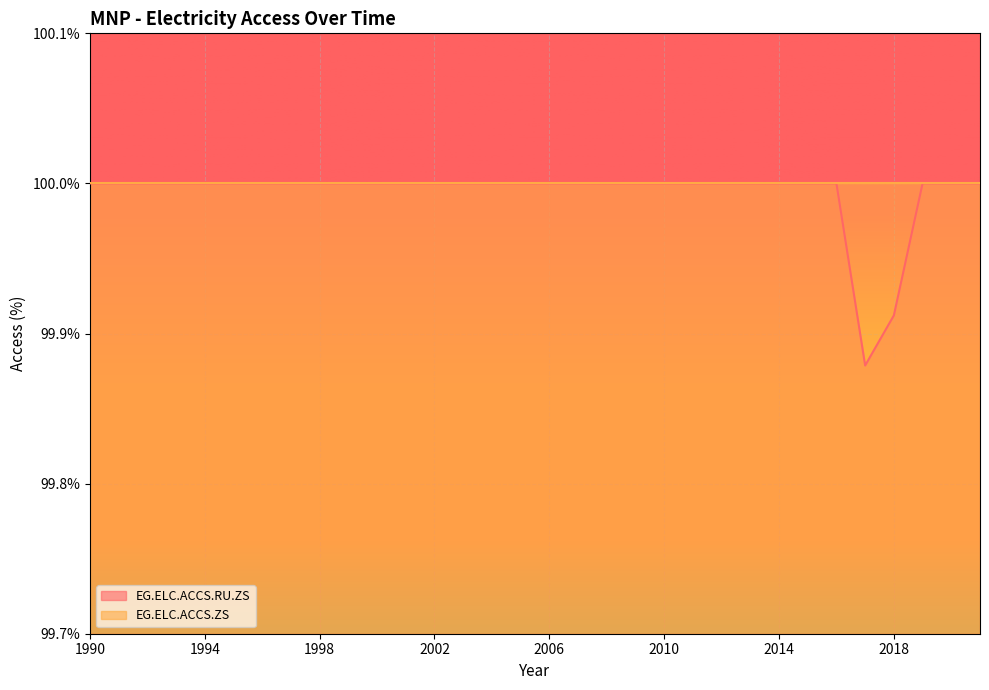

Count the values in the range 100 to 101.

30